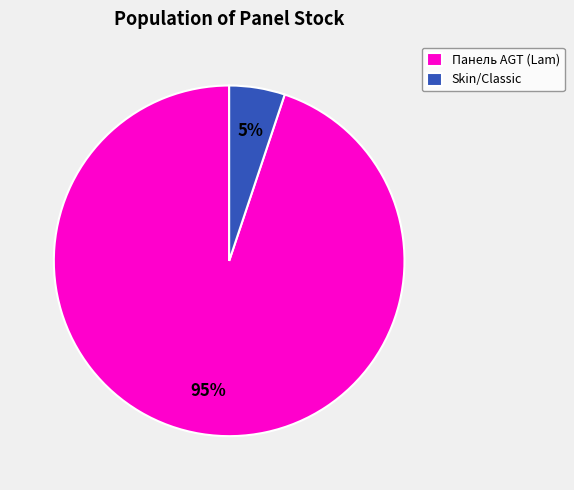

True or false: Skin/Classic accounts for 1% of the total.

False